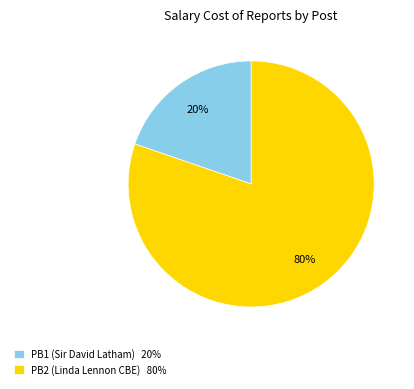

To the nearest percent, what is the combined percentage of PB2 (Linda Lennon CBE) and PB1 (Sir David Latham)?

100%